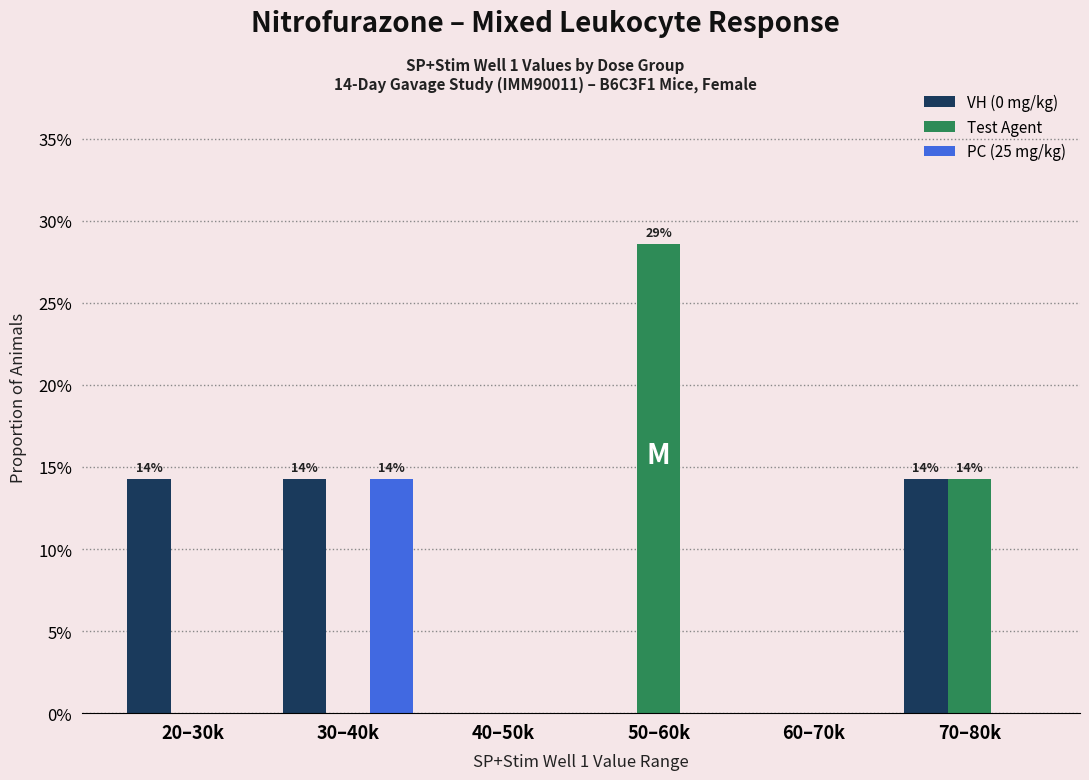

Reading left to right, transcribe all the data shown in this chart.

VH (0 mg/kg): 20–30k=14.3	30–40k=14.3	40–50k=0.0	50–60k=0.0	60–70k=0.0	70–80k=14.3
Test Agent: 20–30k=0.0	30–40k=0.0	40–50k=0.0	50–60k=28.6	60–70k=0.0	70–80k=14.3
PC (25 mg/kg): 20–30k=0.0	30–40k=14.3	40–50k=0.0	50–60k=0.0	60–70k=0.0	70–80k=0.0